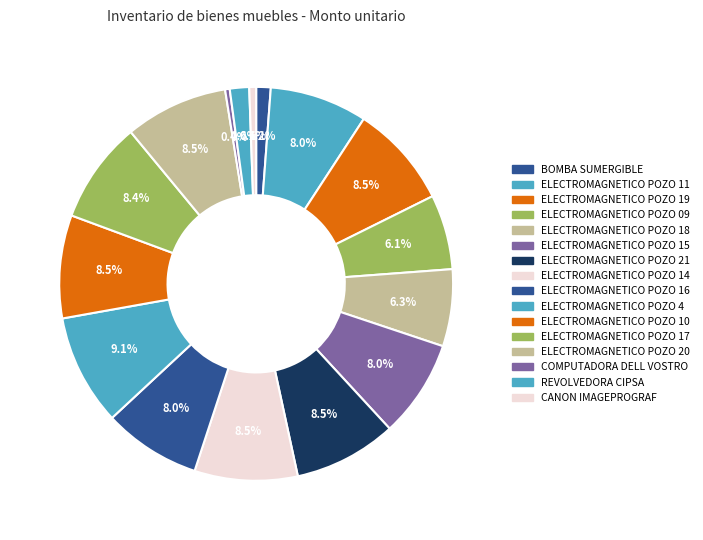

How many slices are in this pie chart?

16